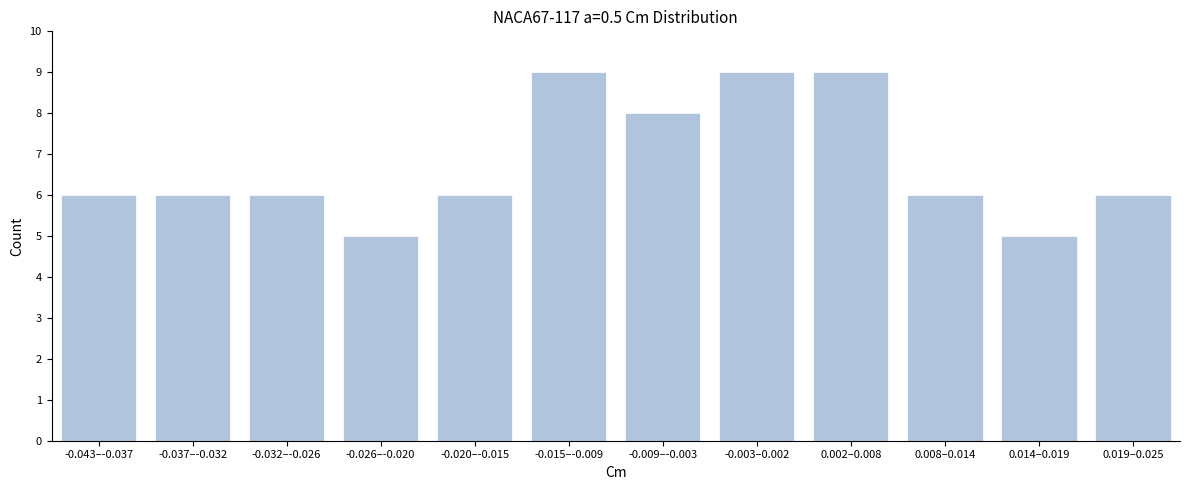

Reading right to left, list all the values displayed in this chart.

6	5	6	9	9	8	9	6	5	6	6	6